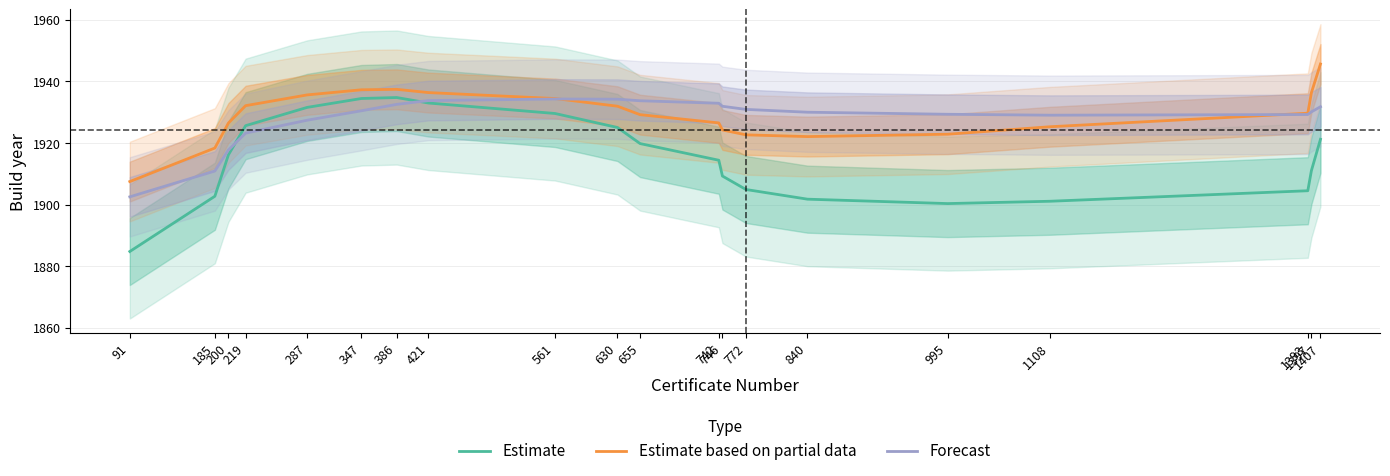

Reading left to right, transcribe all the data shown in this chart.

Estimate: 91=1884.8	185=1902.7	200=1916.2	219=1925.6	287=1931.6	347=1934.4	386=1934.8	421=1933.0	561=1929.6	630=1925.0	655=1919.8	742=1914.4	746=1909.3	772=1904.9	840=1901.8	995=1900.3	1108=1901.1	1393=1904.5	1397=1911.1	1407=1921.2
Estimate based on partial data: 91=1907.5	185=1918.4	200=1926.5	219=1932.1	287=1935.6	347=1937.3	386=1937.4	421=1936.4	561=1934.4	630=1931.9	655=1929.2	742=1926.5	746=1924.2	772=1922.6	840=1922.1	995=1922.9	1108=1925.3	1393=1929.7	1397=1936.4	1407=1945.6
Forecast: 91=1902.5	185=1910.9	200=1917.8	219=1923.2	287=1927.4	347=1930.5	386=1932.5	421=1933.8	561=1934.3	630=1934.2	655=1933.7	742=1932.9	746=1931.9	772=1930.9	840=1930.0	995=1929.3	1108=1929.0	1393=1929.2	1397=1930.1	1407=1931.8